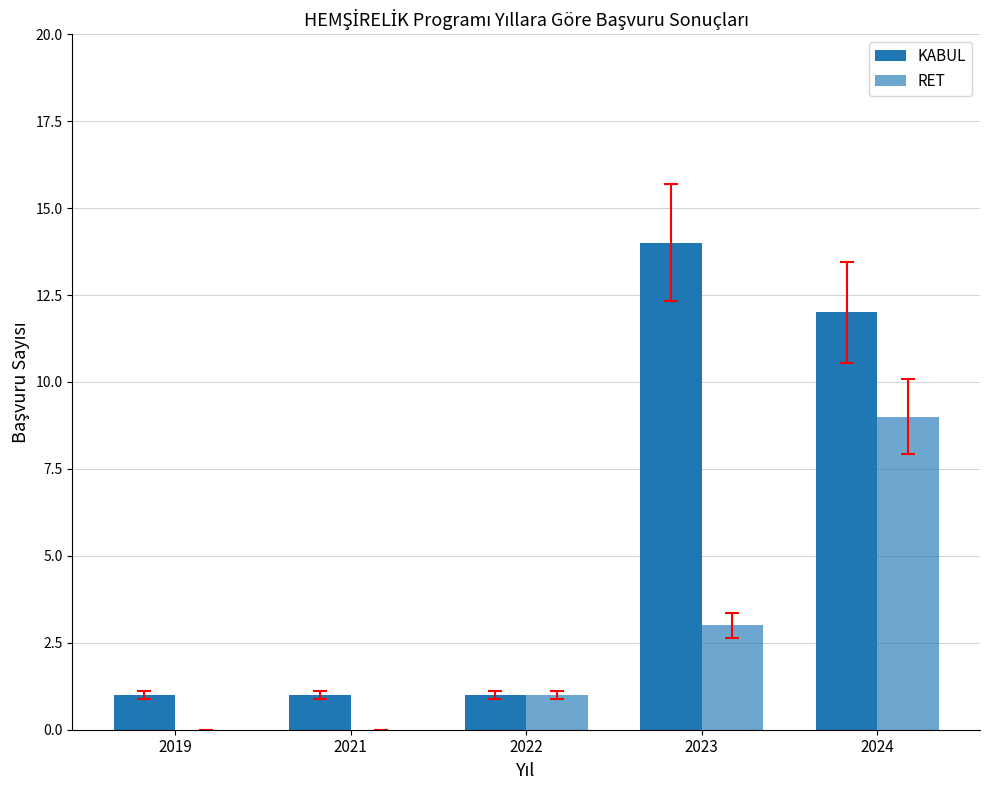

List the series in order of their peak value, lowest first.

RET, KABUL